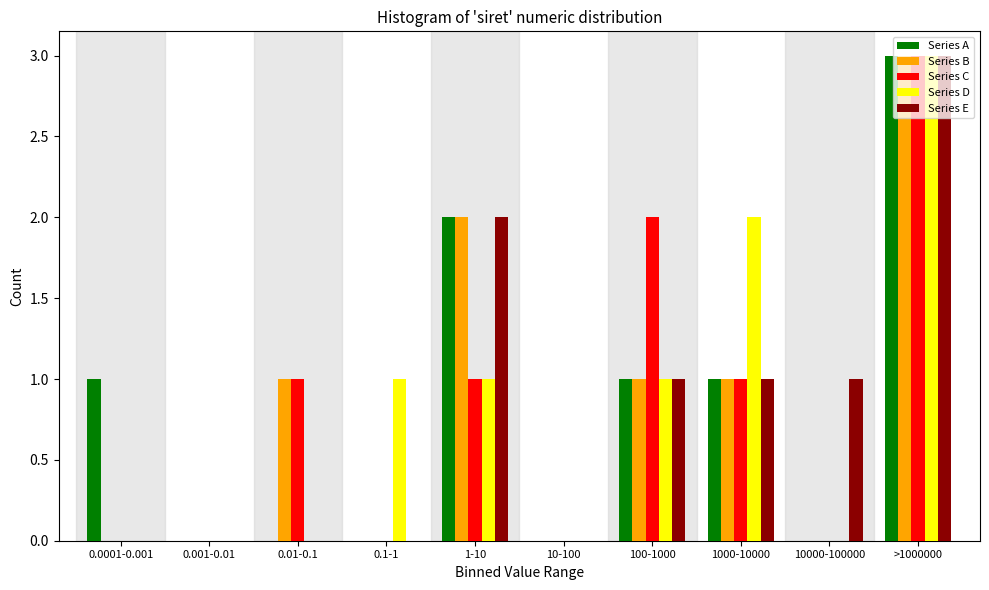

At which label does Series D reach its peak?

>1000000